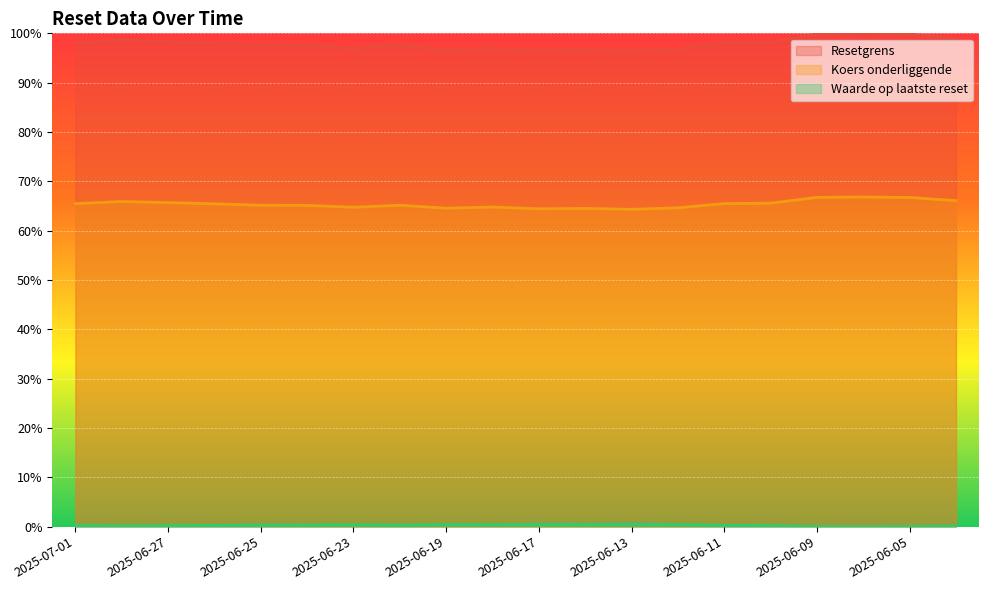

Read the Resetgrens value at 2025-06-11.

98.1